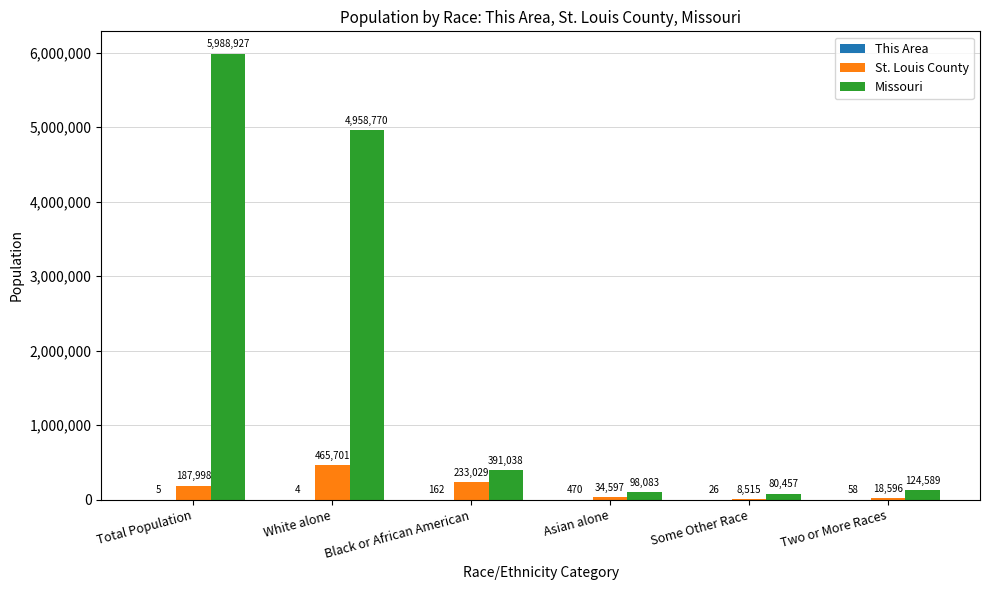

Does the chart contain stacked bars?

No